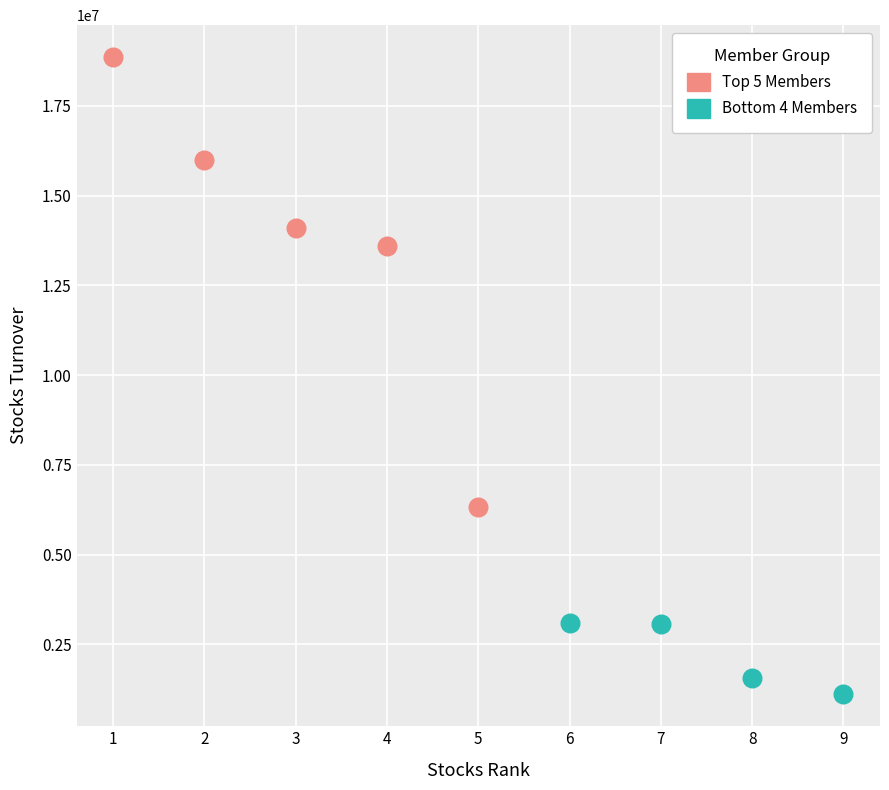

Which series has the largest Y range (max minus min)?

Top 5 Members